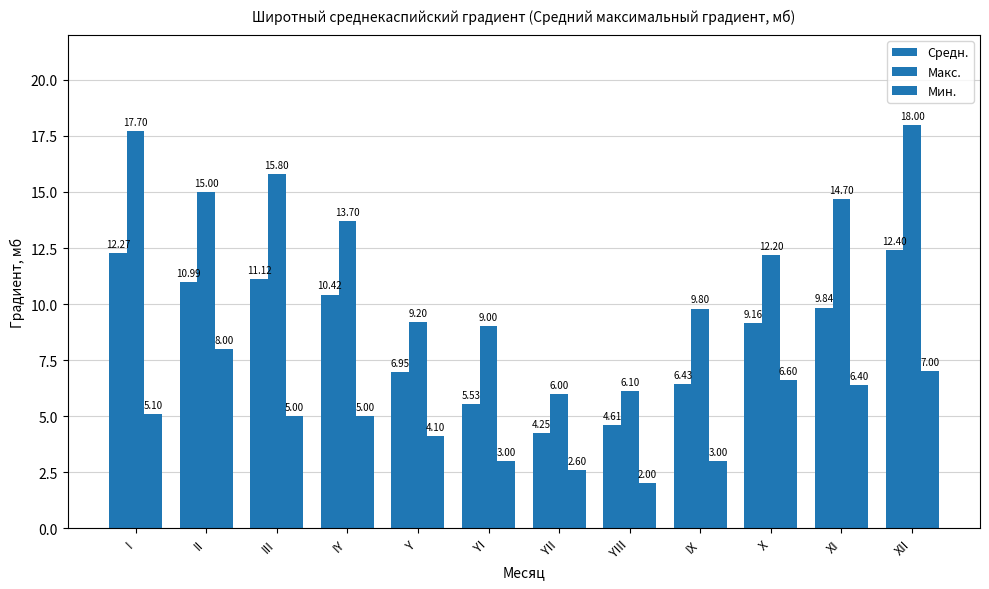

What is the difference between the second highest and minimum values in the Средн. series?

8.0